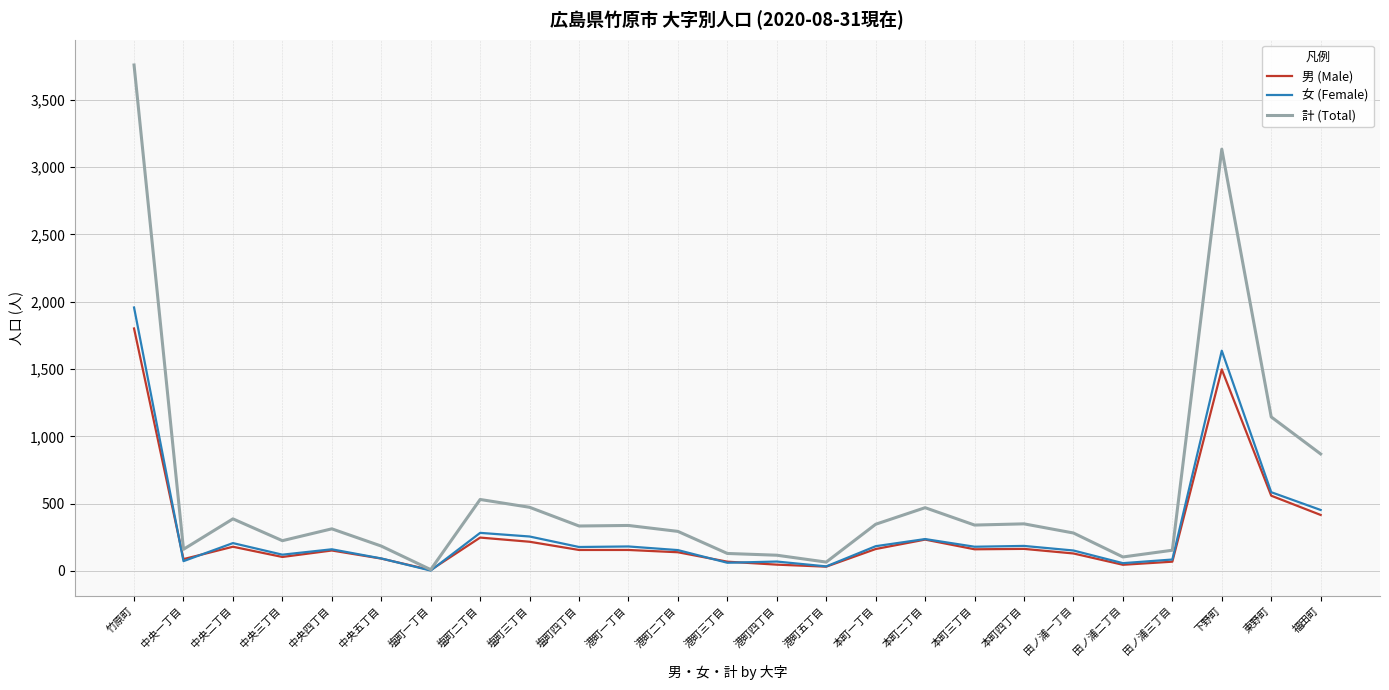

What is the difference between the second highest and minimum values in the 計 (Total) series?

3123